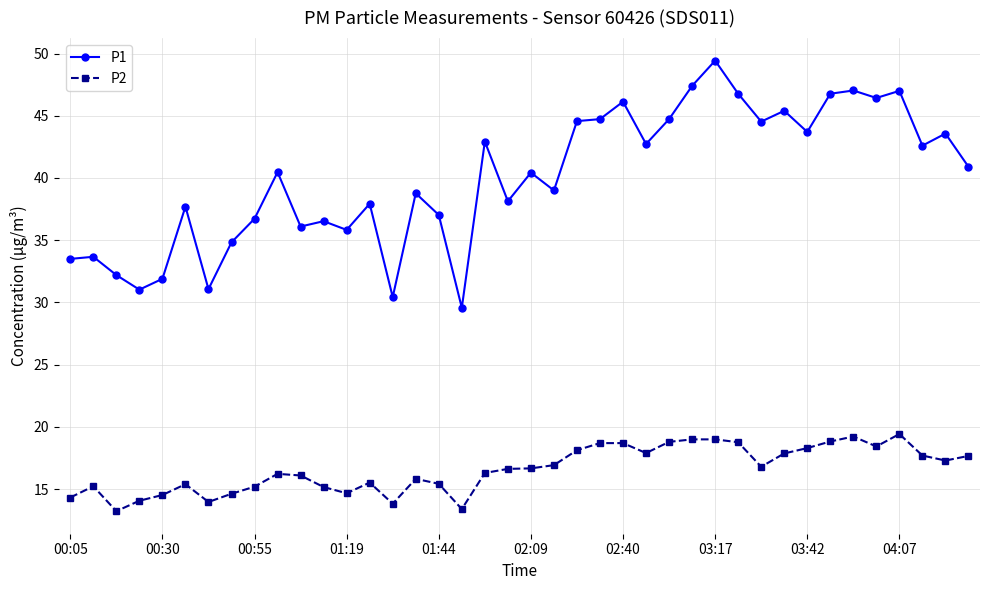

Which series has the largest range (max minus min)?

P1